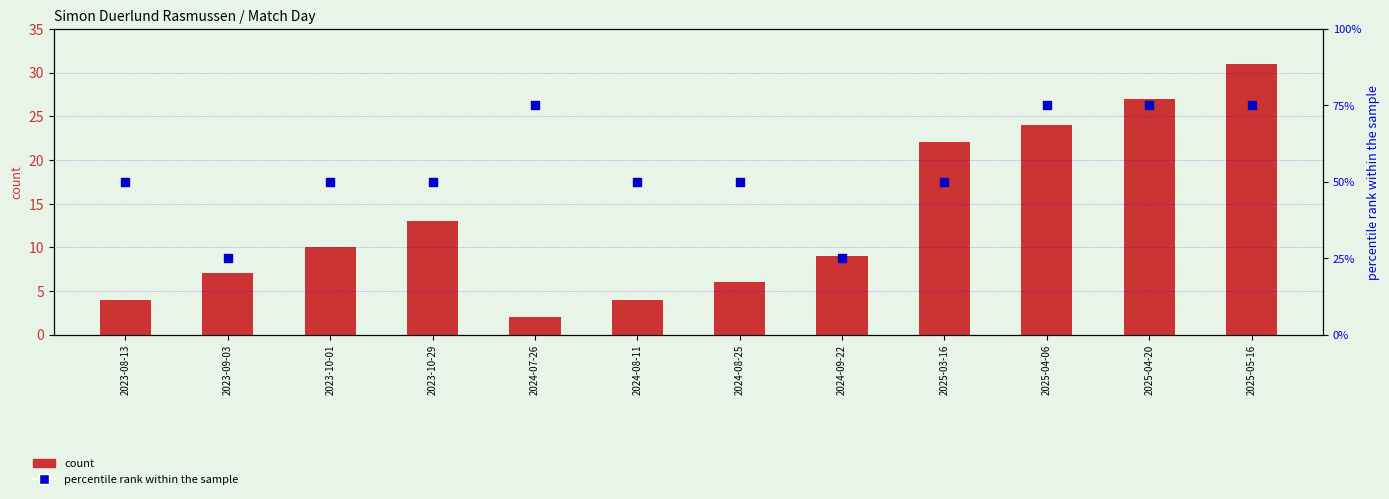

Is the value of count at 2025-04-20 greater than the value of percentile rank within the sample at 2025-04-20?

No